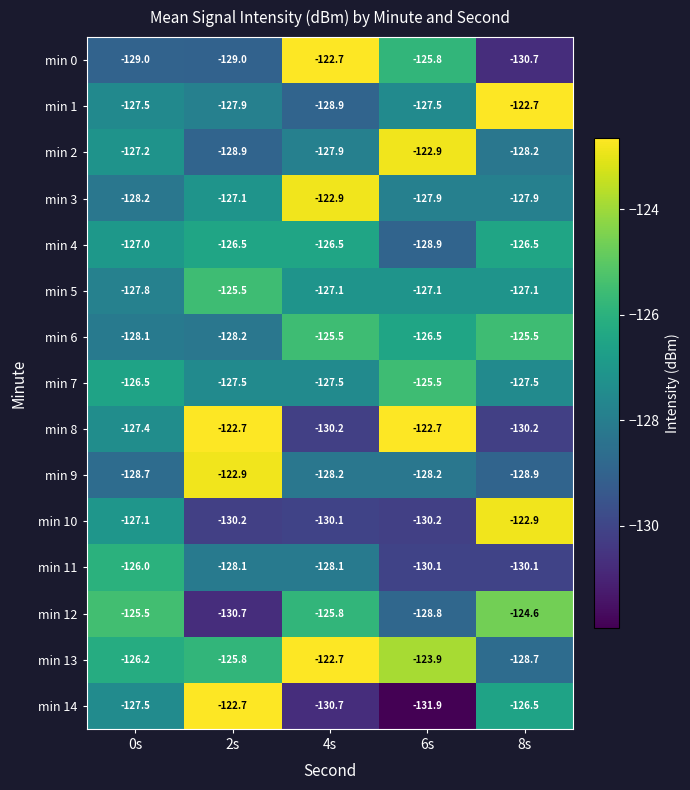

Between 0s and 8s, which series saw the biggest shift?

min 1